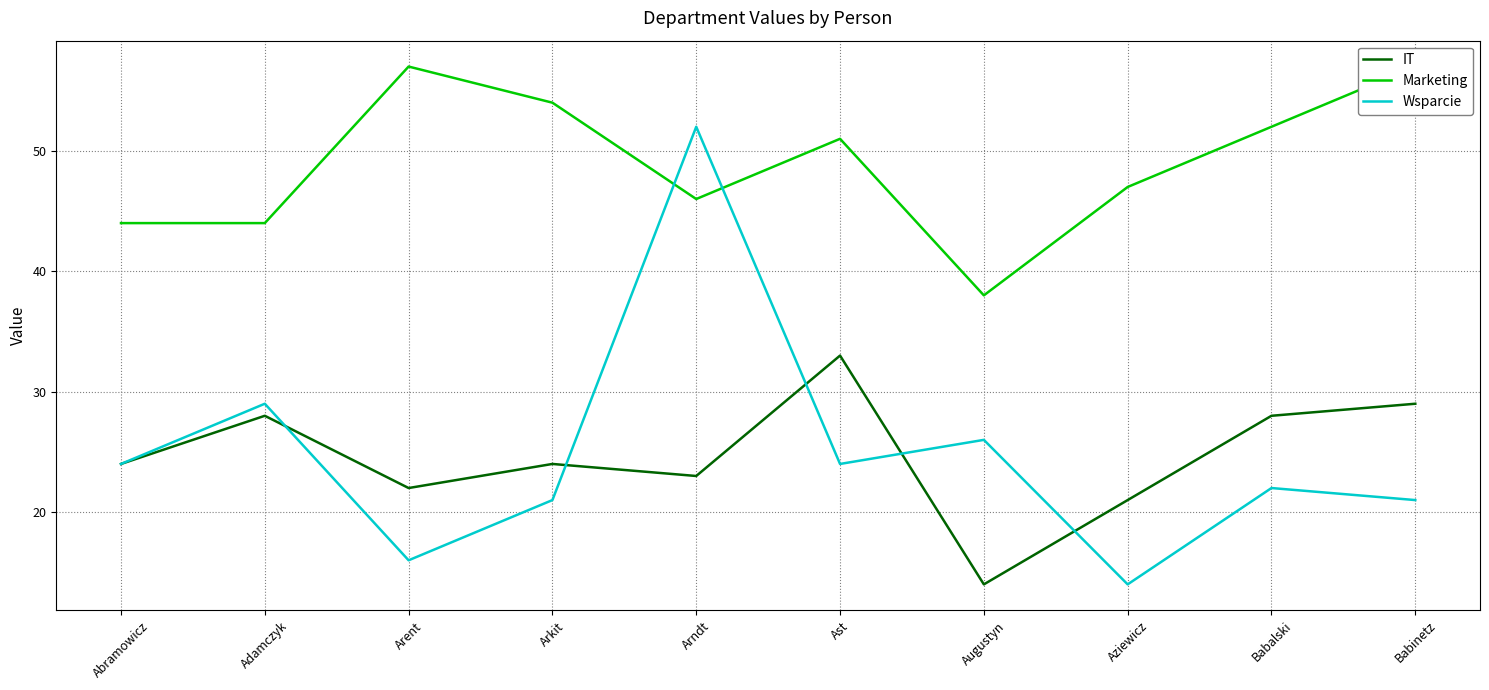

What is the label of the 10th point from the right?

Abramowicz